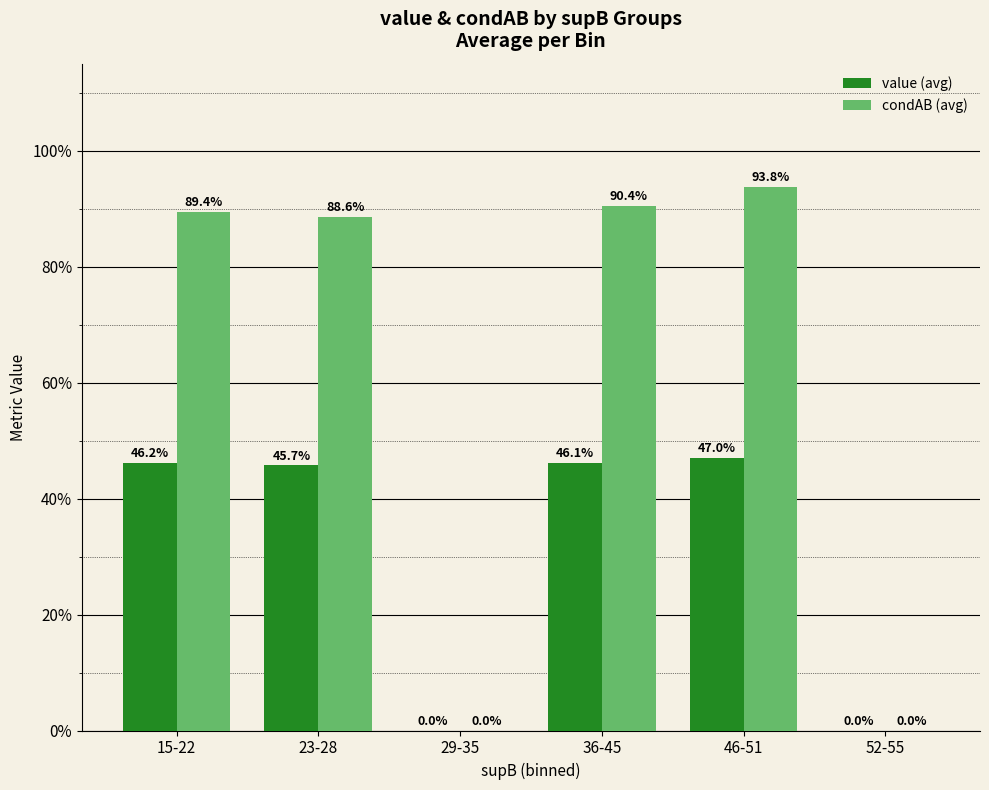

Is it true that condAB (avg) equals 0.6 at 46-51?

False